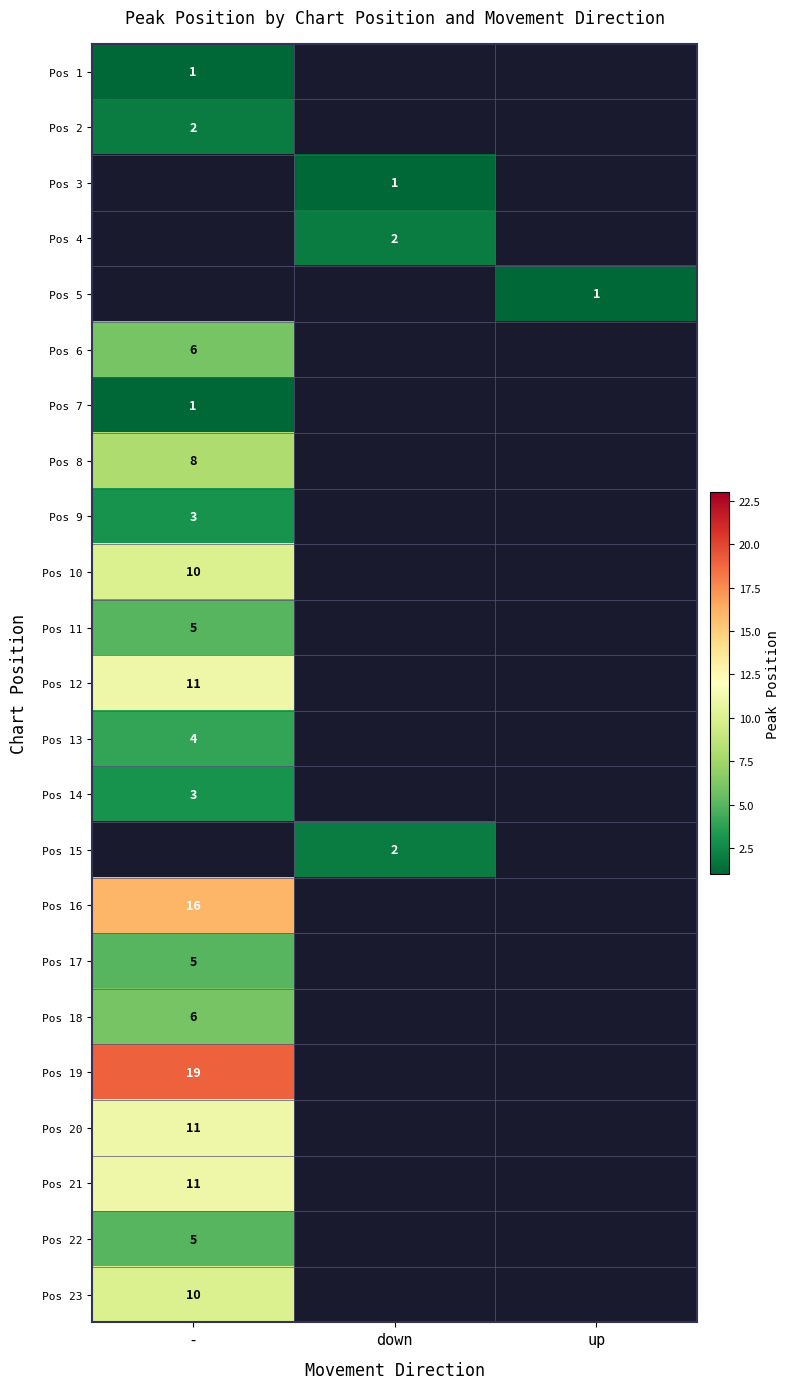

Which label corresponds to the largest value in the chart?

-